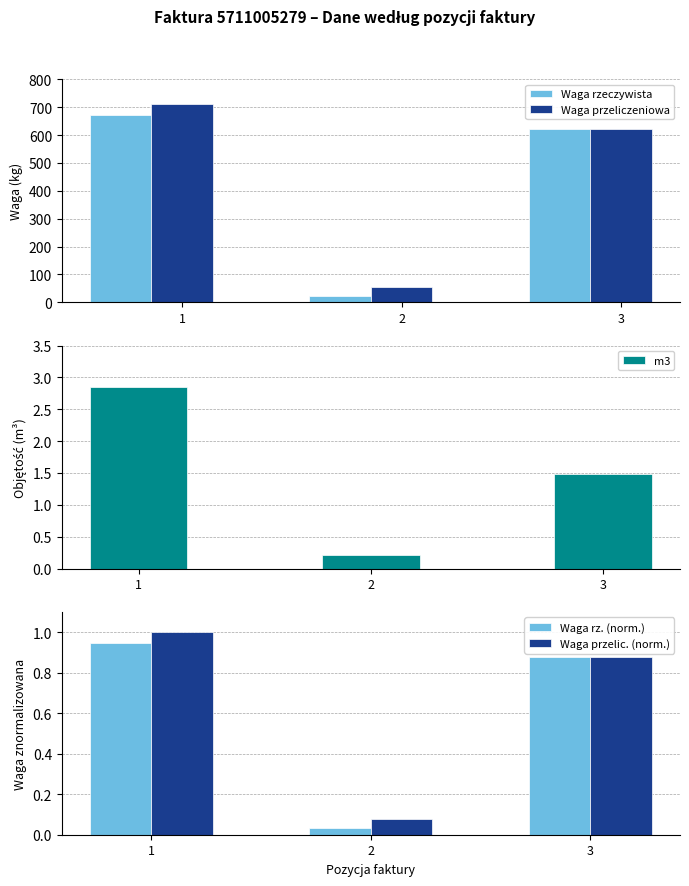

Which series has the widest spread of values?

Waga przeliczeniowa